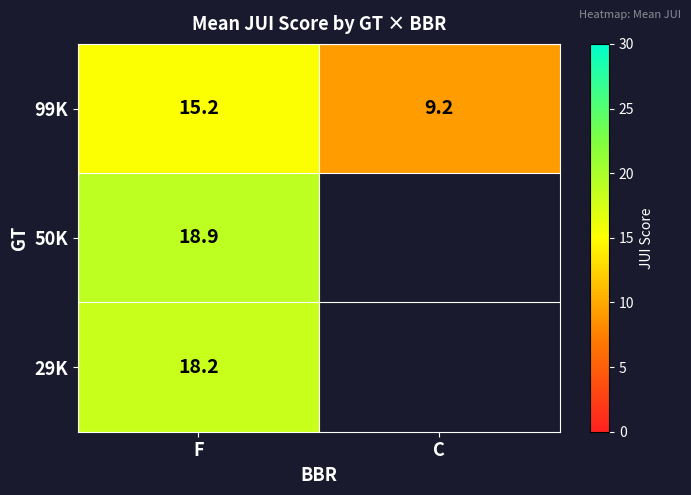

True or false: 29K has a value of 9.7 at F.

False